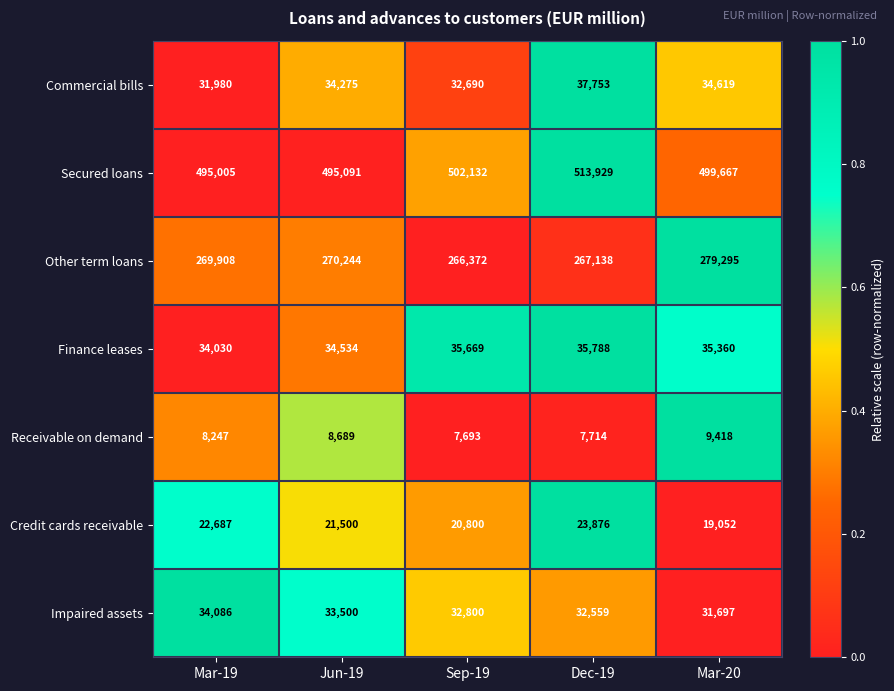

Rank the series by their maximum value, from highest to lowest.

Secured loans, Other term loans, Commercial bills, Finance leases, Impaired assets, Credit cards receivable, Receivable on demand